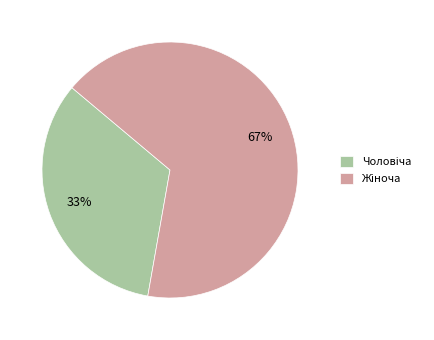

To the nearest percent, what is the average slice percentage?

50%